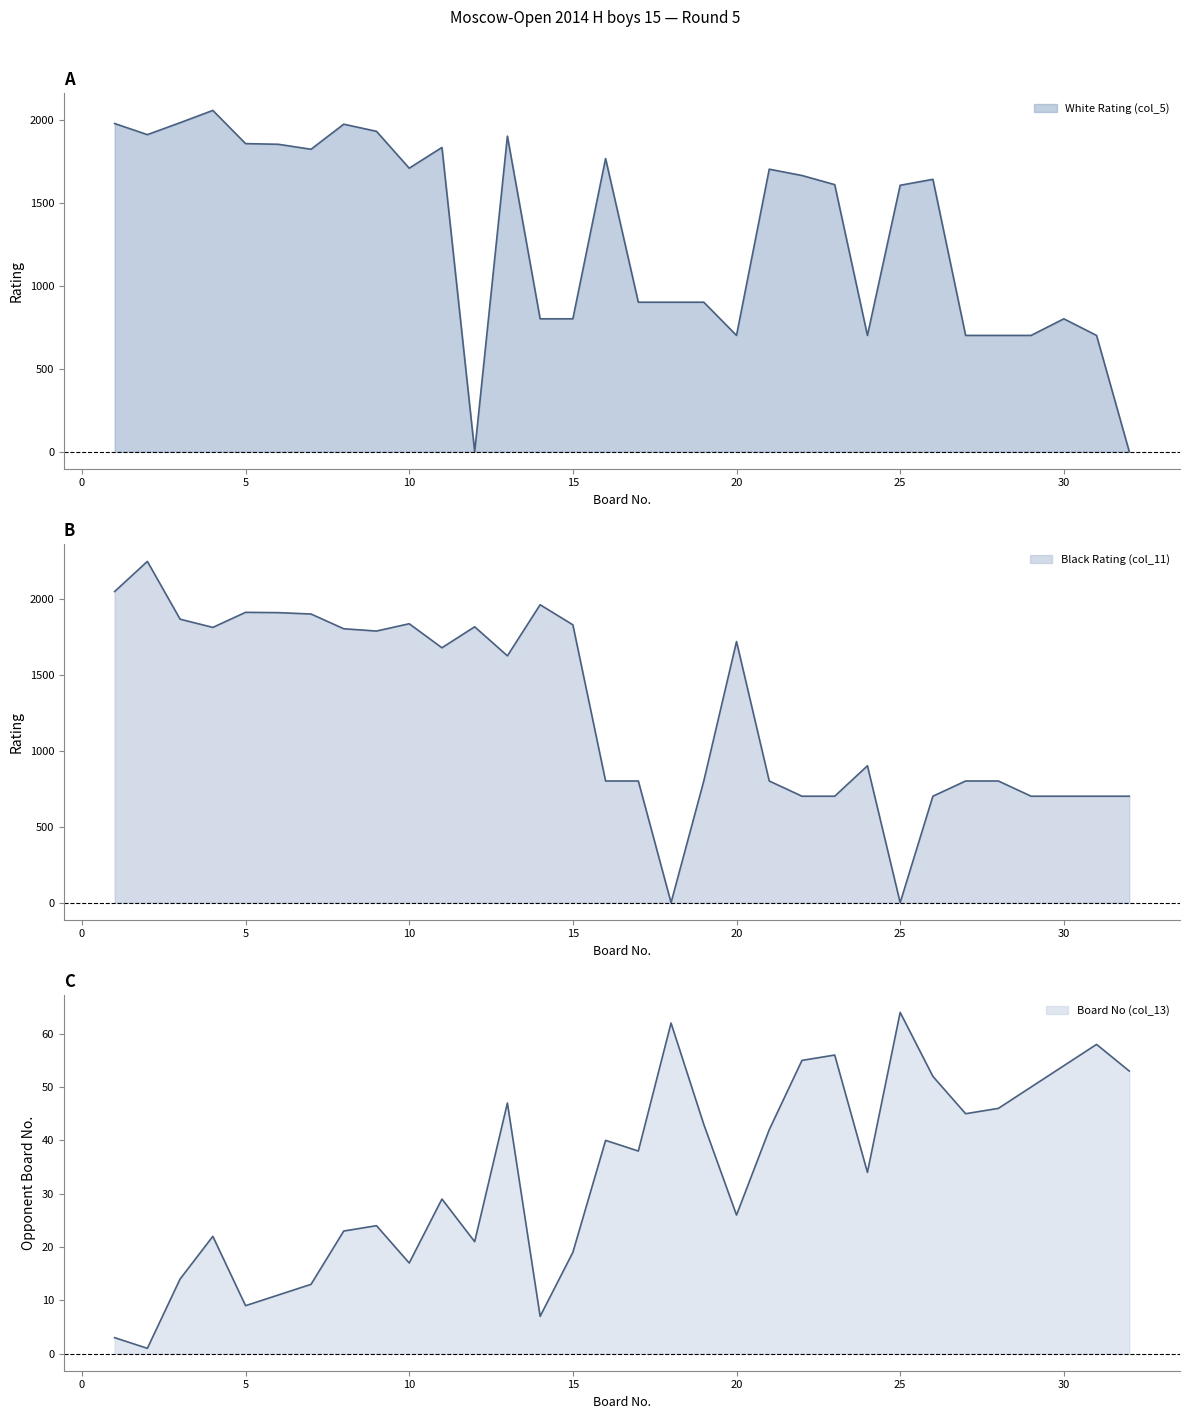

The value of White Rating (col_5) at 24 is 700. True or false?

True